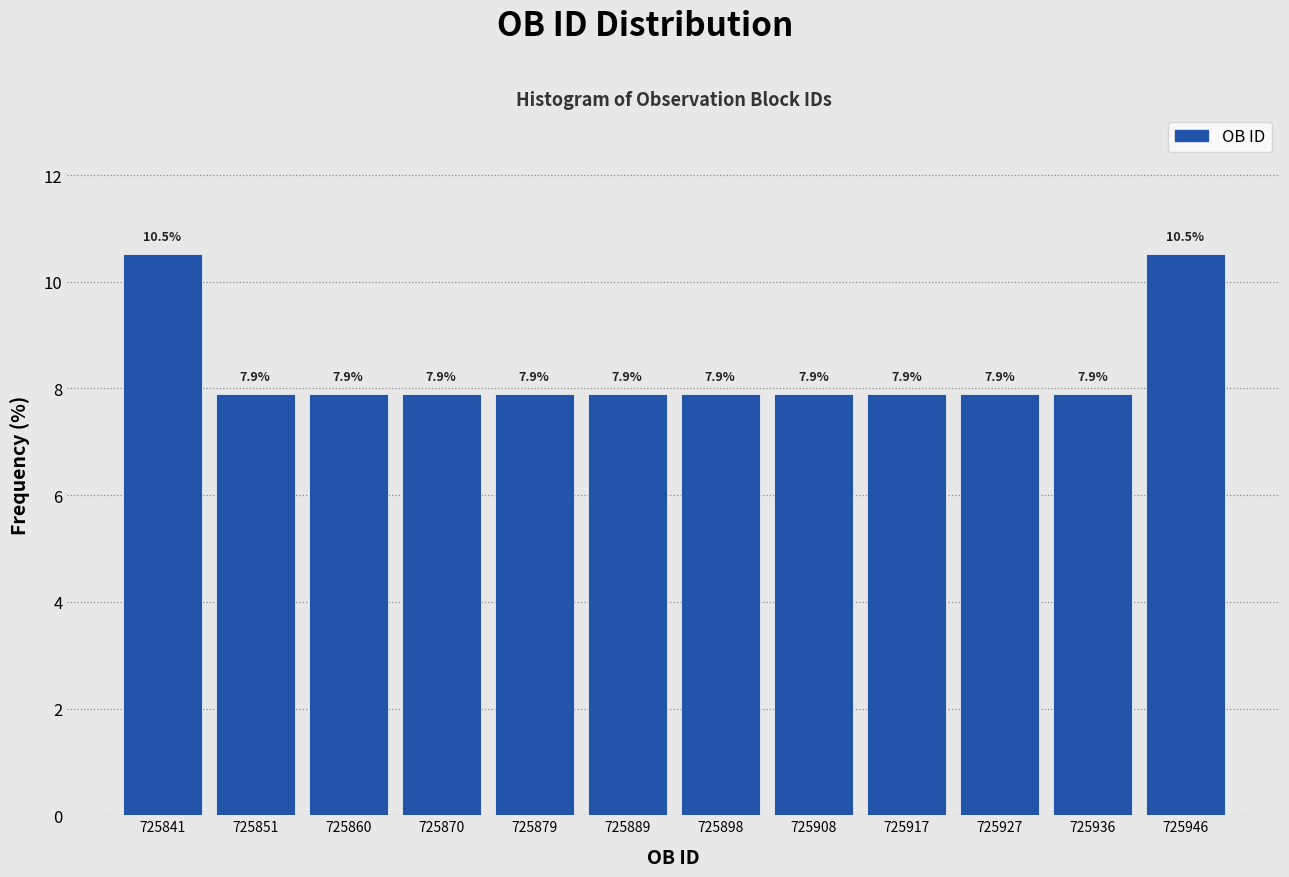

Reading left to right, list every bar in this chart as the range it spans on the x-axis followed by its height. The bar edges are not printed on the chart, so give them approximately, as read against the axis.

725837.0 to 725846.5: 10.5
725846.5 to 725856.0: 7.9
725856.0 to 725865.5: 7.9
725865.5 to 725875.0: 7.9
725875.0 to 725884.5: 7.9
725884.5 to 725894.0: 7.9
725894.0 to 725903.5: 7.9
725903.5 to 725913.0: 7.9
725913.0 to 725922.5: 7.9
725922.5 to 725932.0: 7.9
725932.0 to 725941.5: 7.9
725941.5 to 725951.0: 10.5